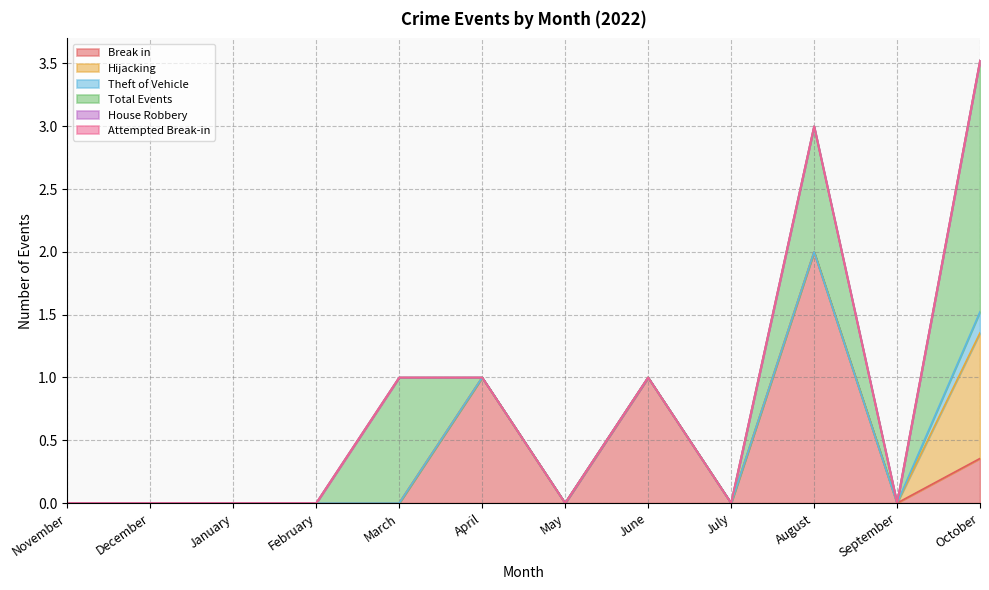

Where is Break in nearest to the value 1?

April